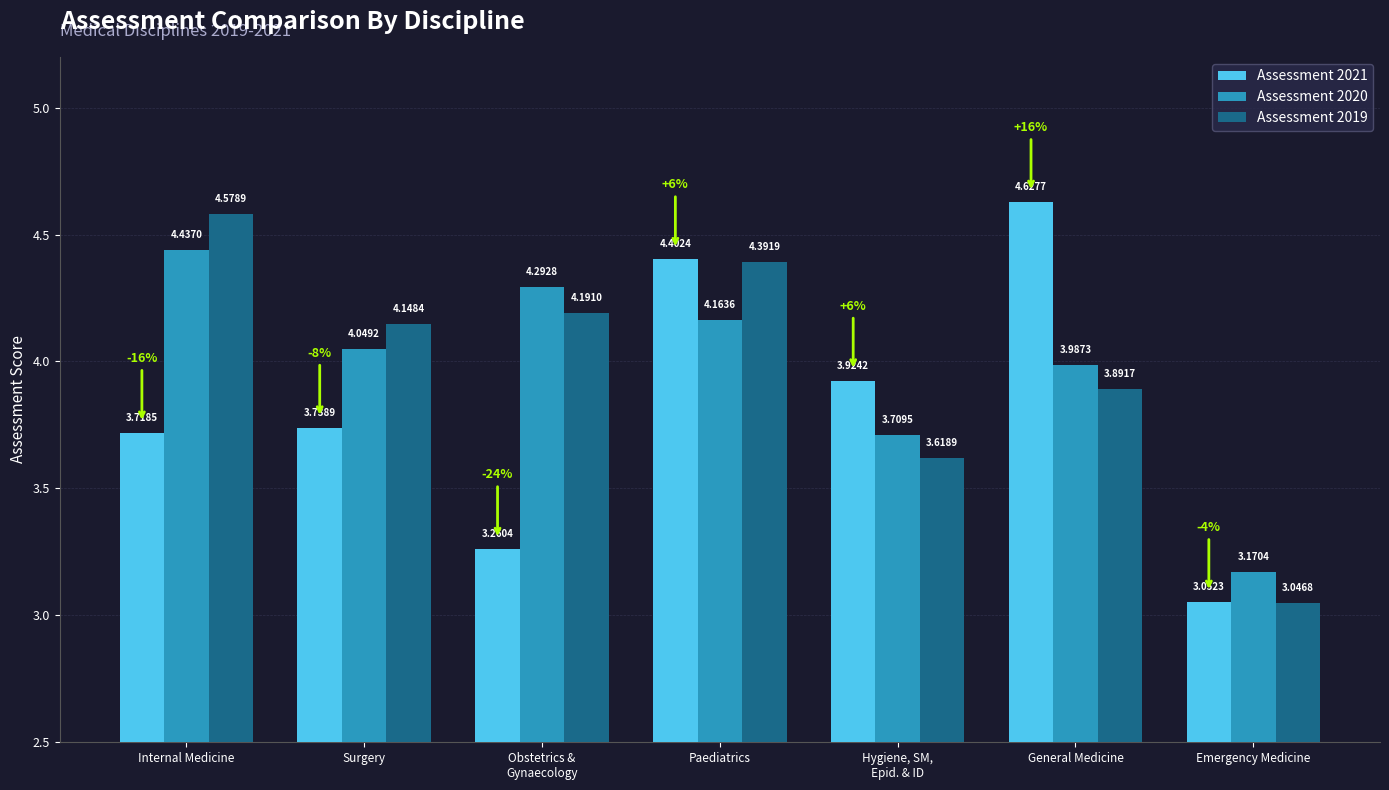

What is the difference between the maximum and minimum values in the Assessment 2021 series?

1.6